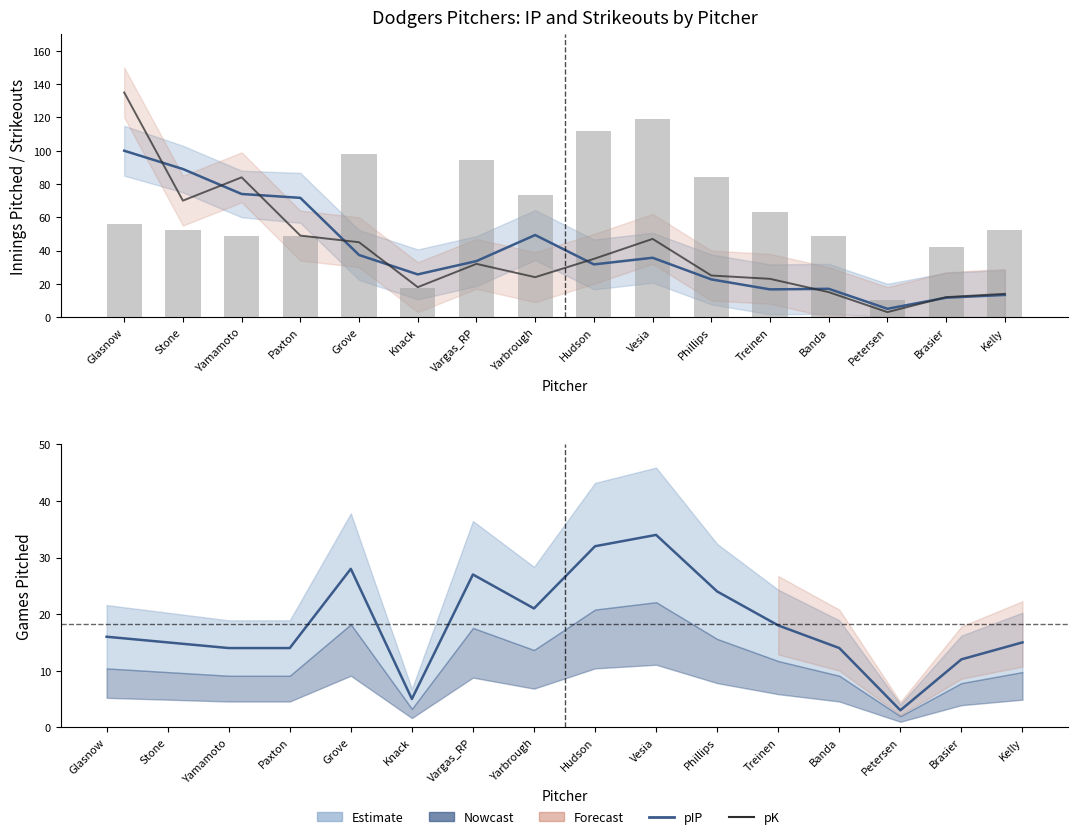

What is the approximate value of pG at Glasnow?

16.0